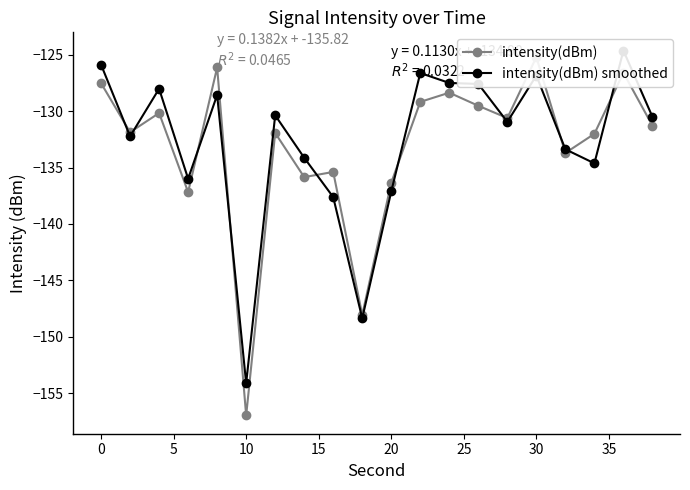

Rank the series at 25 from highest to lowest value.

intensity(dBm) smoothed, intensity(dBm)